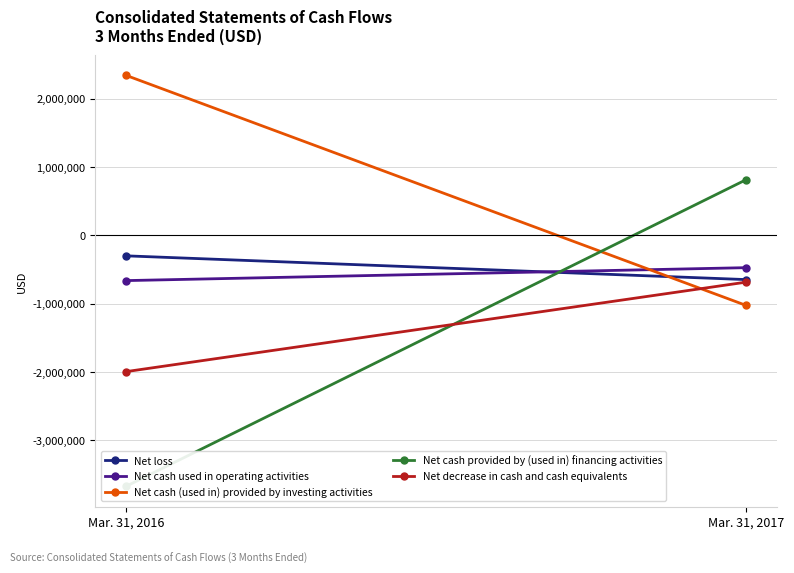

What is the approximate value of Net loss at Mar. 31, 2016, to the nearest 50?

-300450